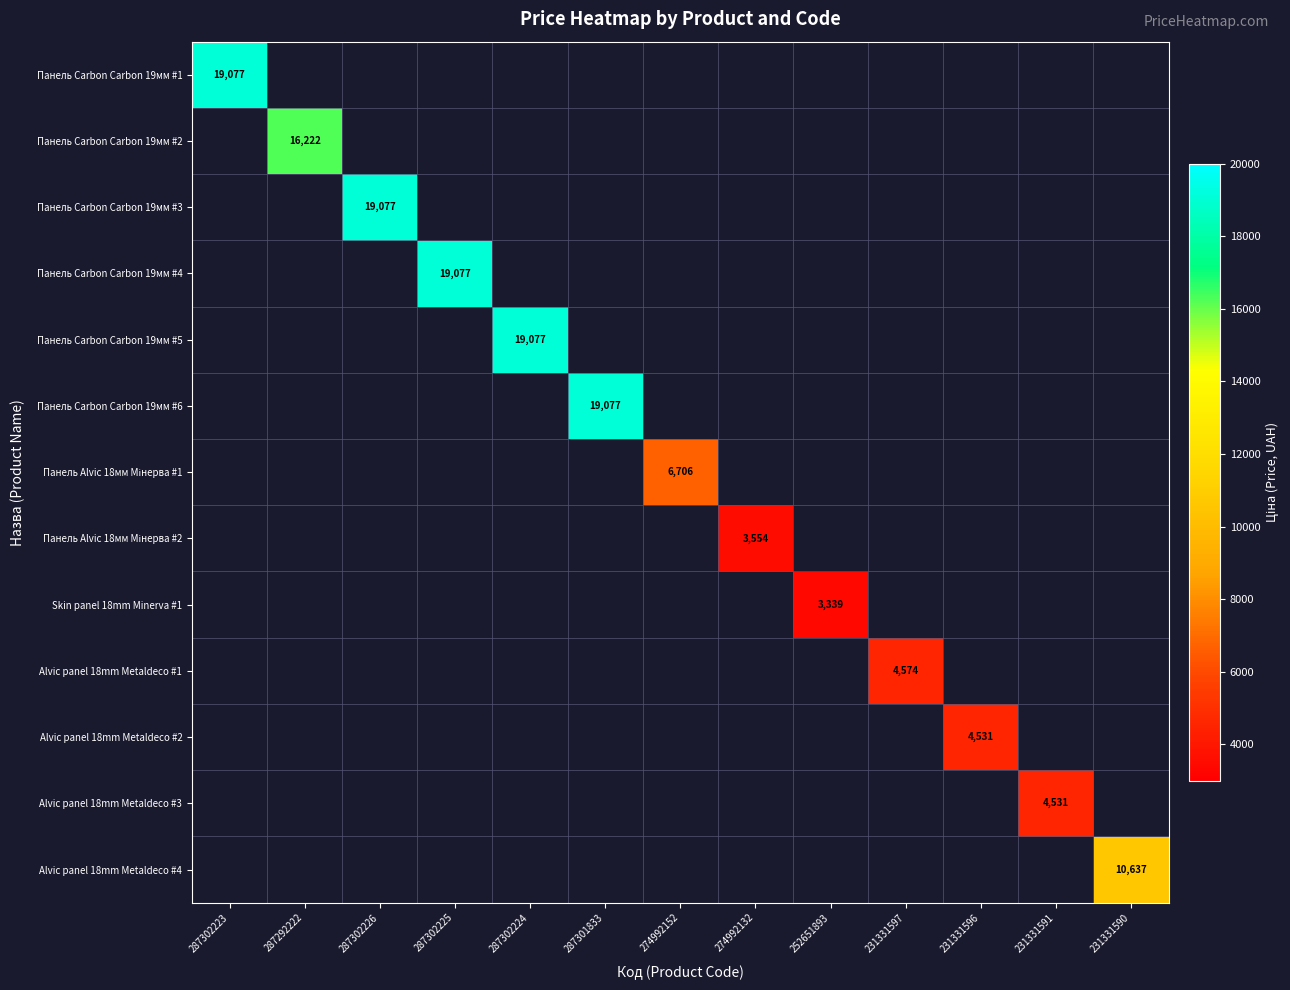

The value of Alvic panel 18mm Metaldeco #3 at 231331591 is 6149. True or false?

False